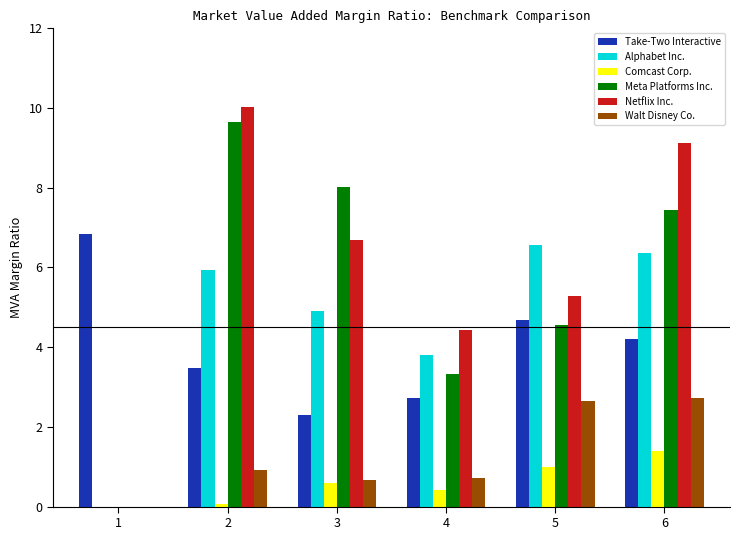

What is the maximum value for Meta Platforms Inc.?

9.7